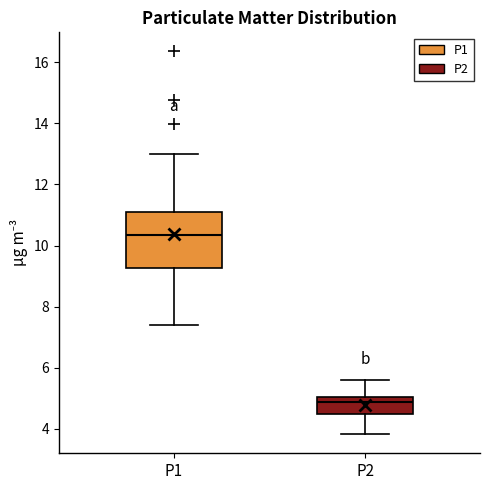

Reading left to right, transcribe this box plot: for each box, give where its median line is, the range the box spans, and where its two whiskers end, as read against the y-axis. The values are not printed on the chart, so give them approximately, as read against the axis.

P1: median 10.4, box 9.2 to 11.2, whiskers 7.4 to 13.0
P2: median 4.8, box 4.6 to 5.0, whiskers 3.8 to 5.6